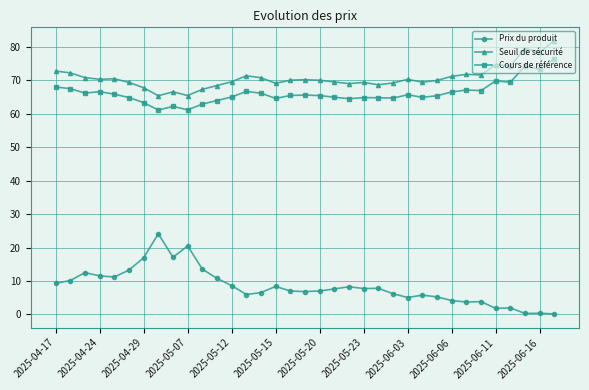

What is the value of the Prix du produit point at the 12th from the left?

10.8